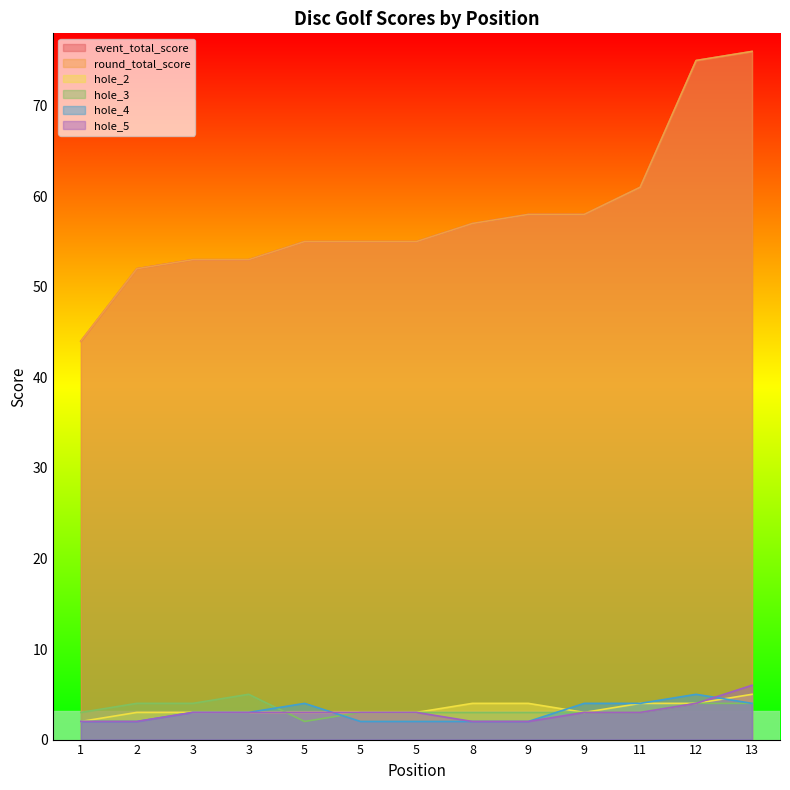

What is the greatest value displayed?

76